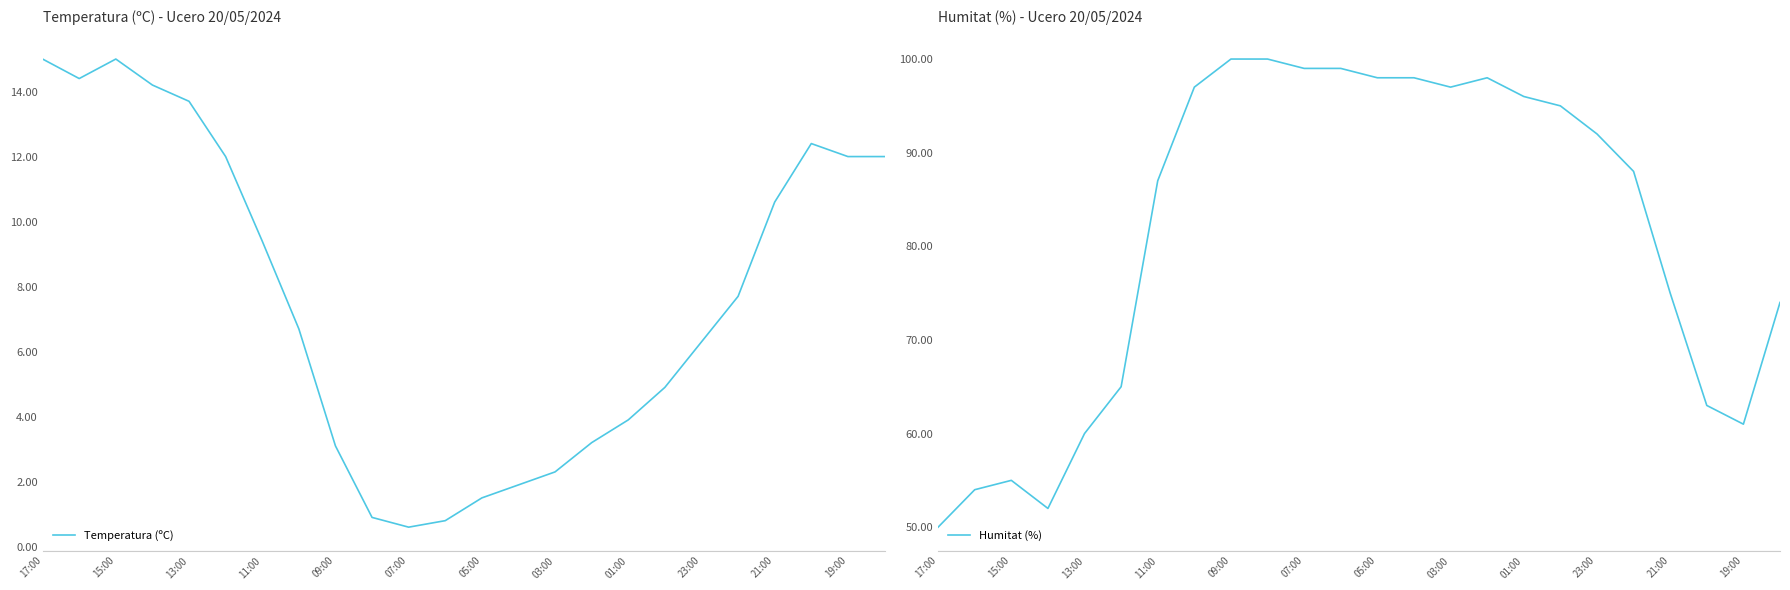

What is the value of the Temperatura (ºC) point at the 14th from the left?

1.9